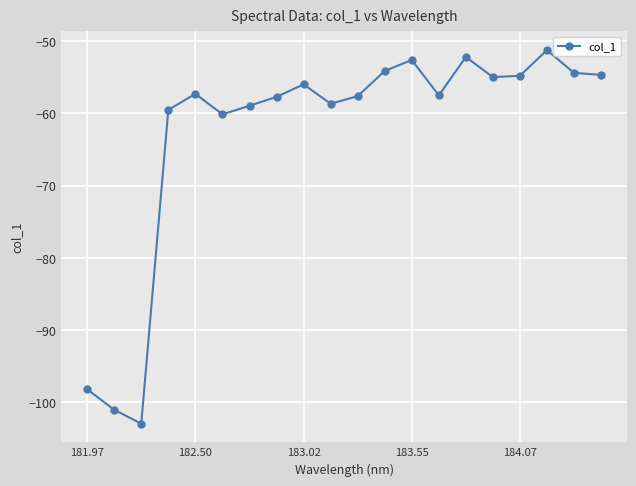

How many points are higher than both their immediate neighbors (excluding endpoints)?

5